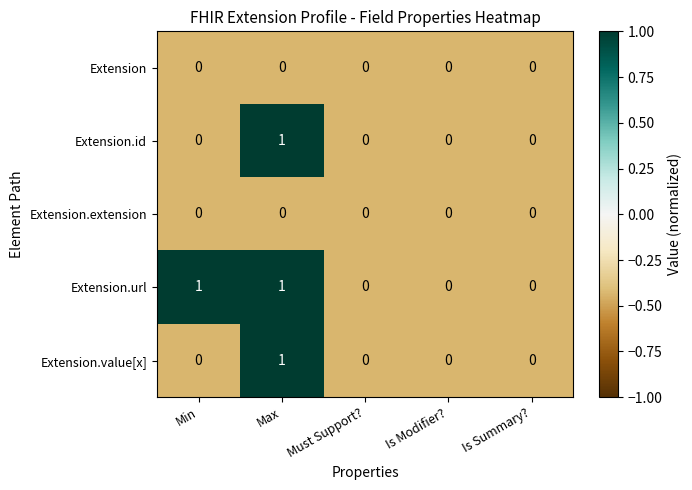

How many series are shown in this chart?

5